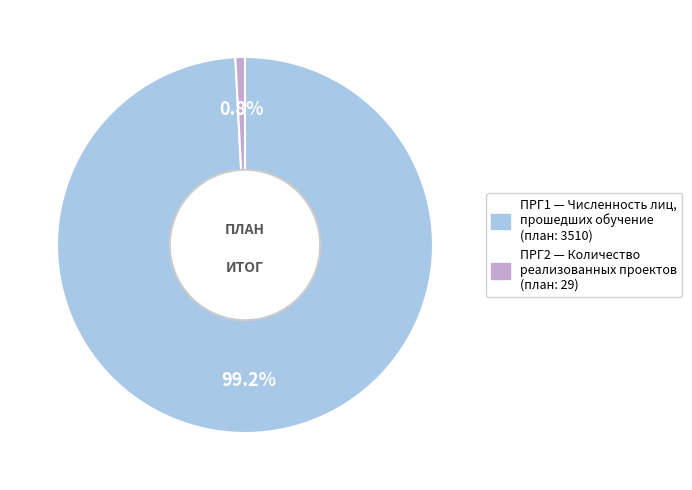

Between ПРГ1 and ПРГ2, which is larger?

ПРГ1